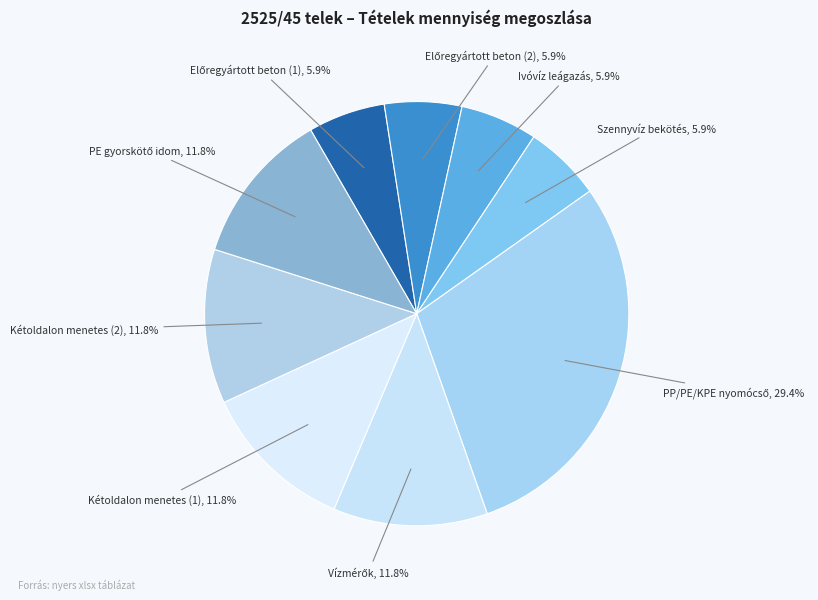

Is Ivóvíz leágazás the majority of the pie?

No